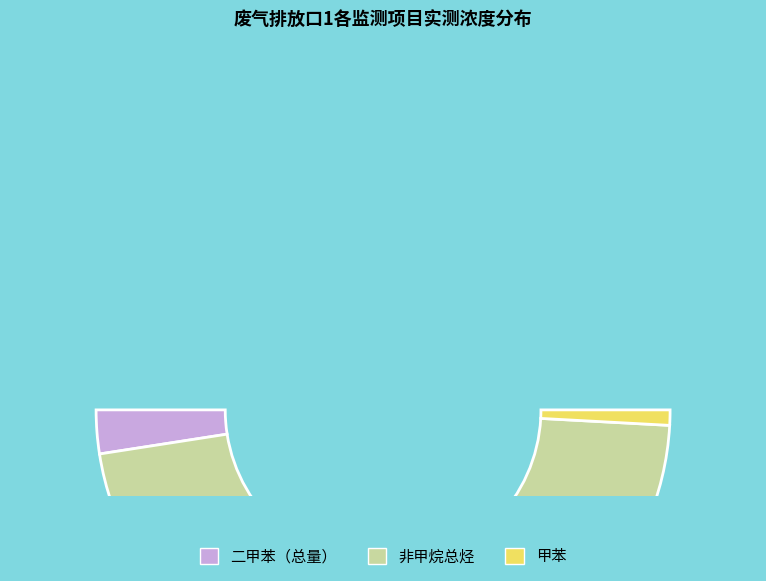

The 二甲苯（总量） slice represents 1% of the pie. True or false?

False